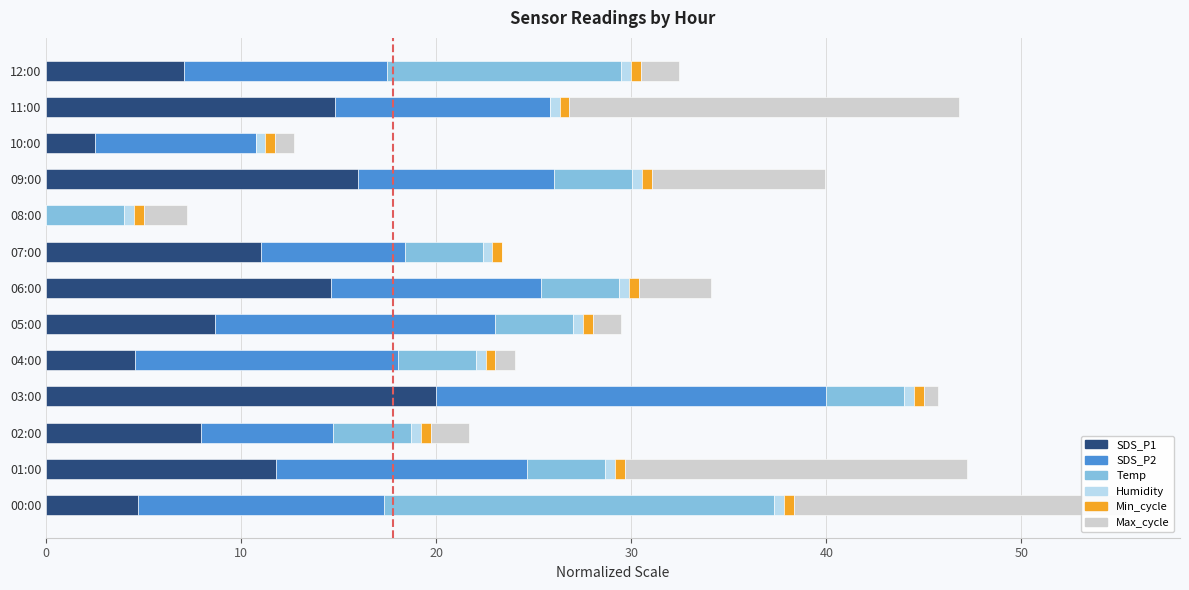

True or false: SDS_P1 has a value of 4.9 at 01:00.

False